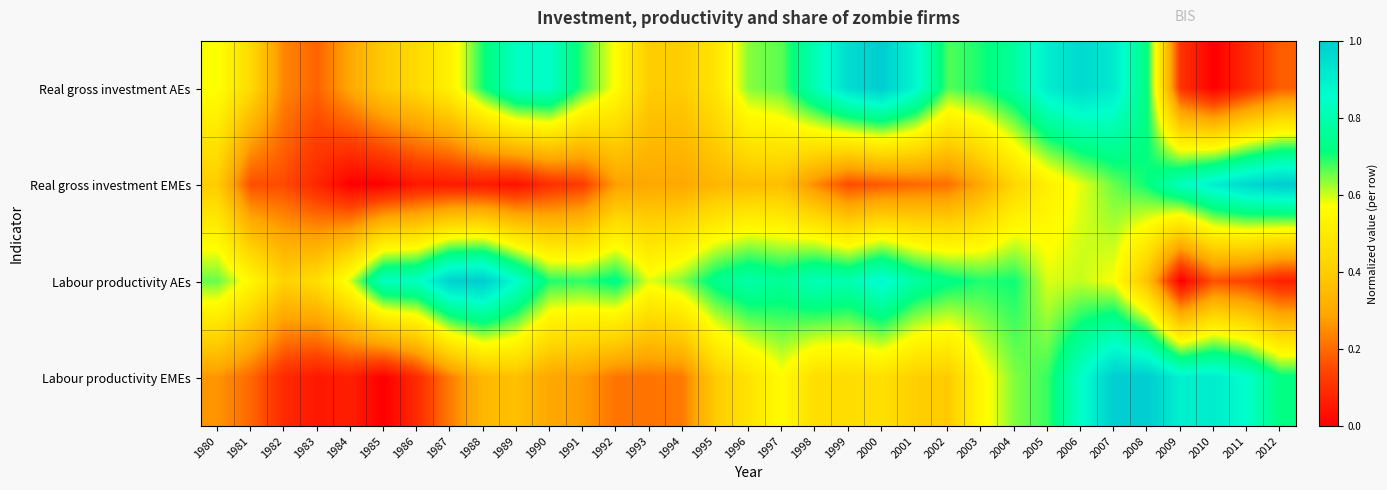

At which category is the sum across all series the highest?

2007